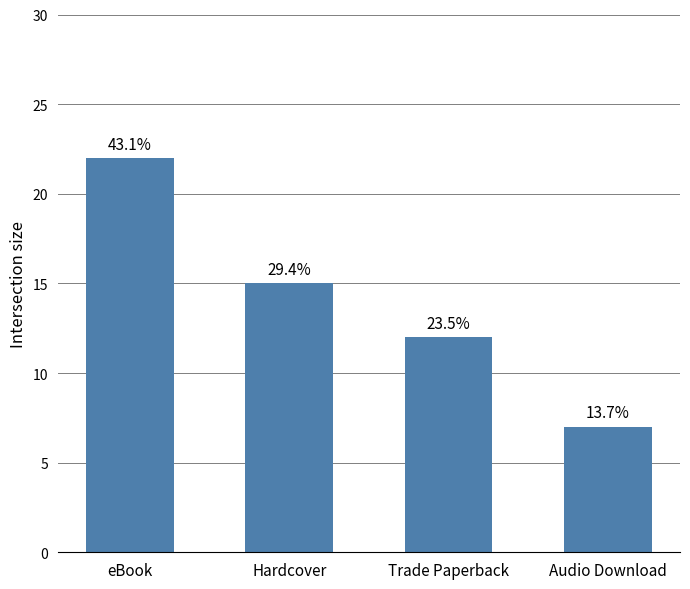

What is the greatest value displayed?

22